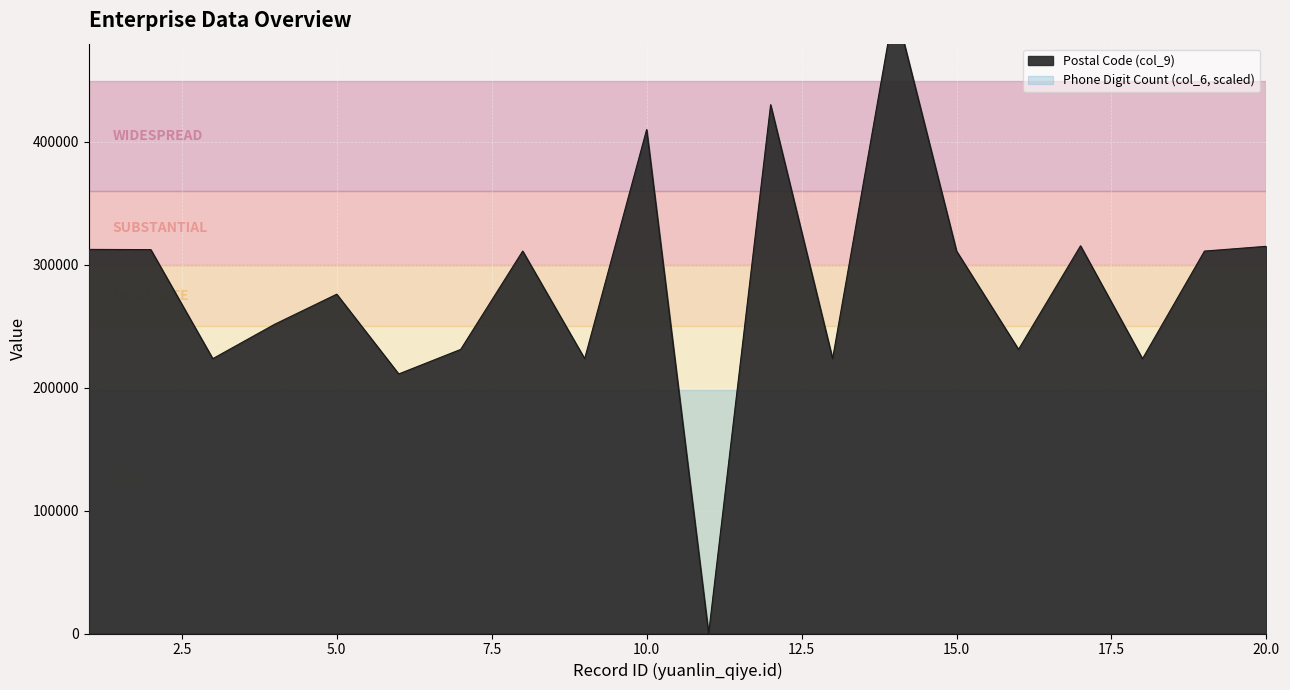

What is the greatest value displayed?

511400